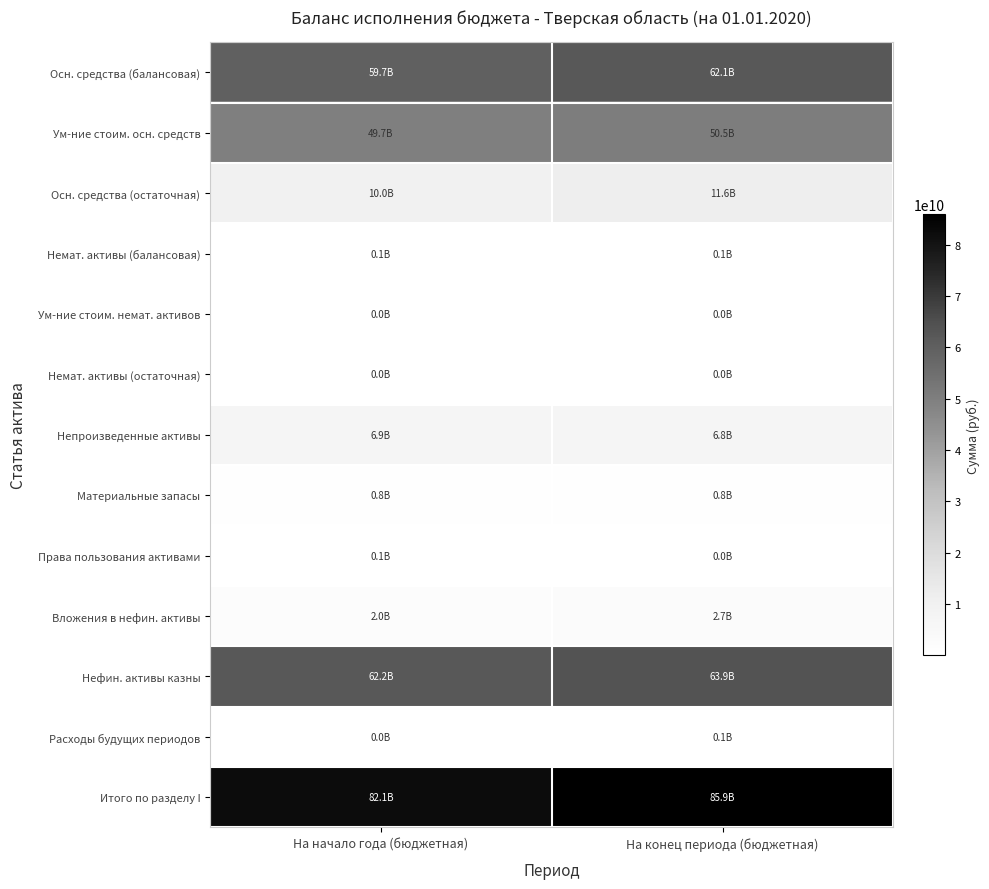

At which category is the sum across all series the highest?

На конец периода (бюджетная)